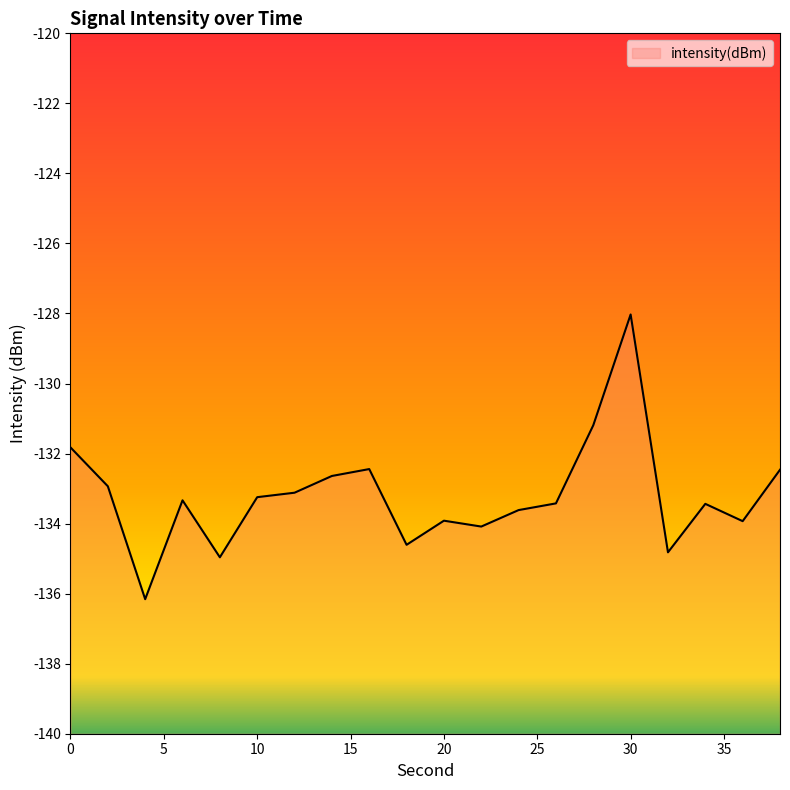

What is the change in value from 18 to 24?

+1.0